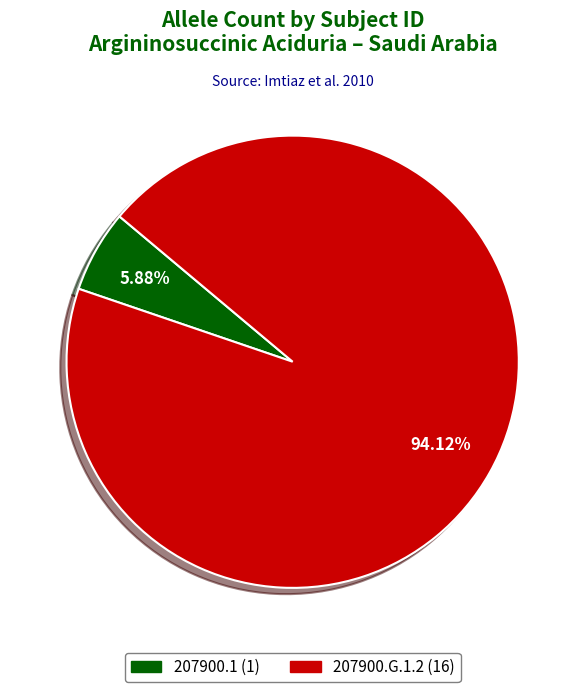

True or false: 207900.G.1.2 accounts for 94% of the total.

True